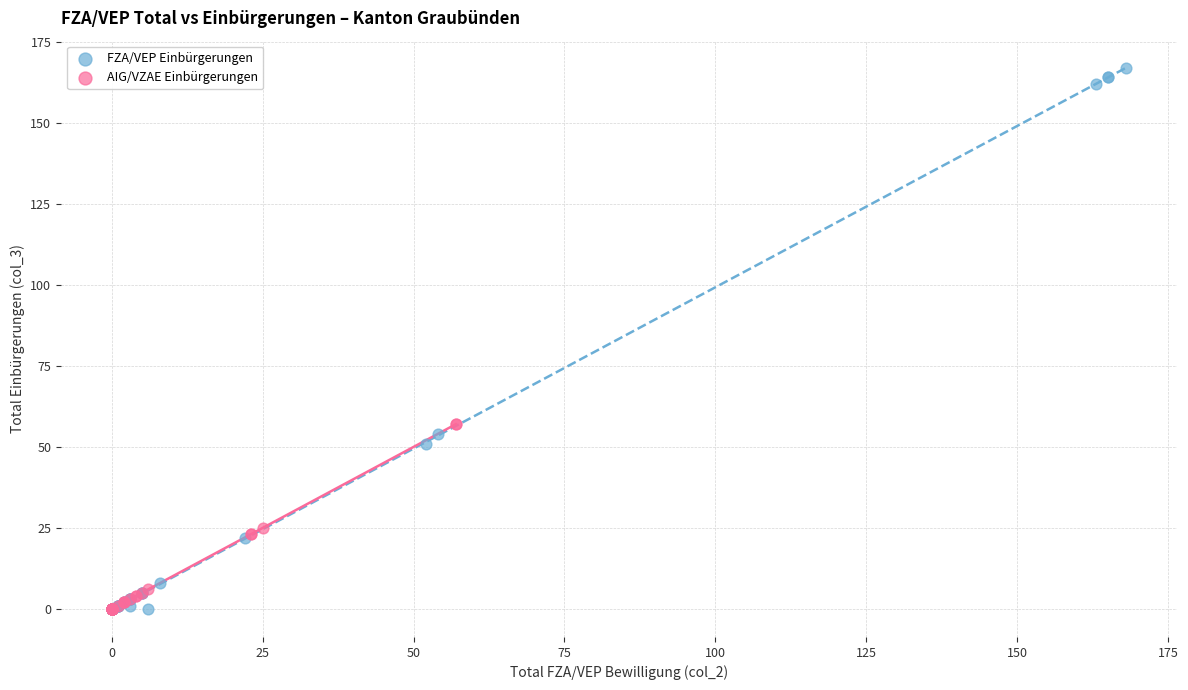

Which series has the widest spread of Y values?

FZA/VEP Einbürgerungen